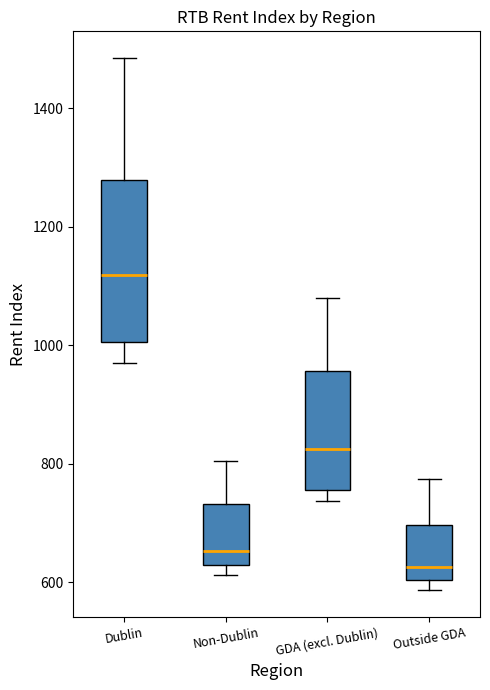

Comparing the boxes themselves (not the whiskers), which one is the tallest?

Dublin